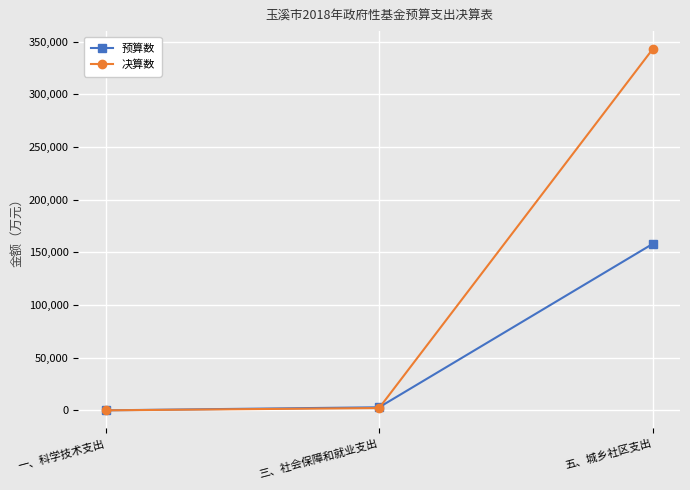

What is the value of the 预算数 point at the 3rd from the left?

157985